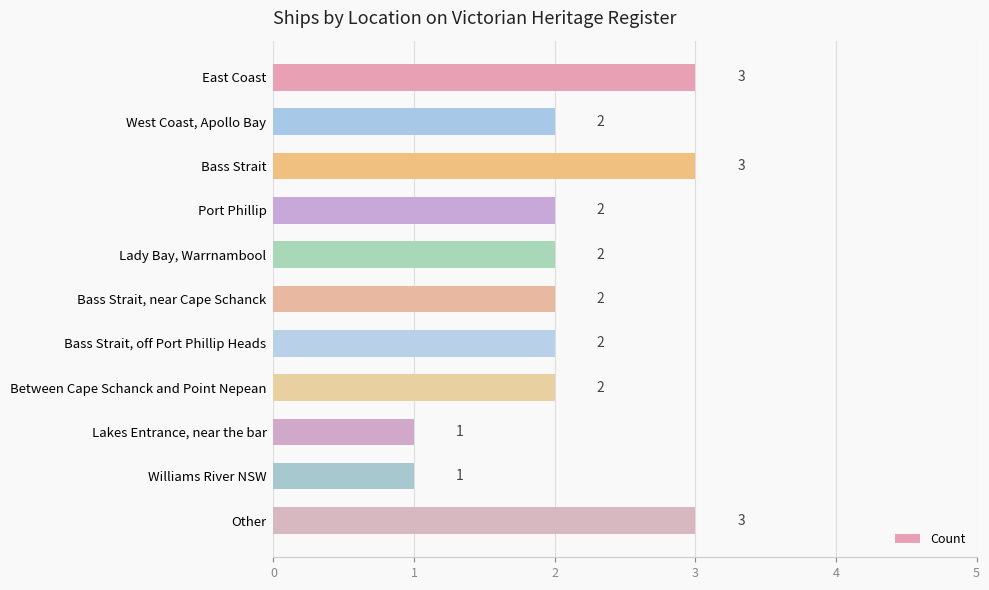

What is the sum of all values?

23